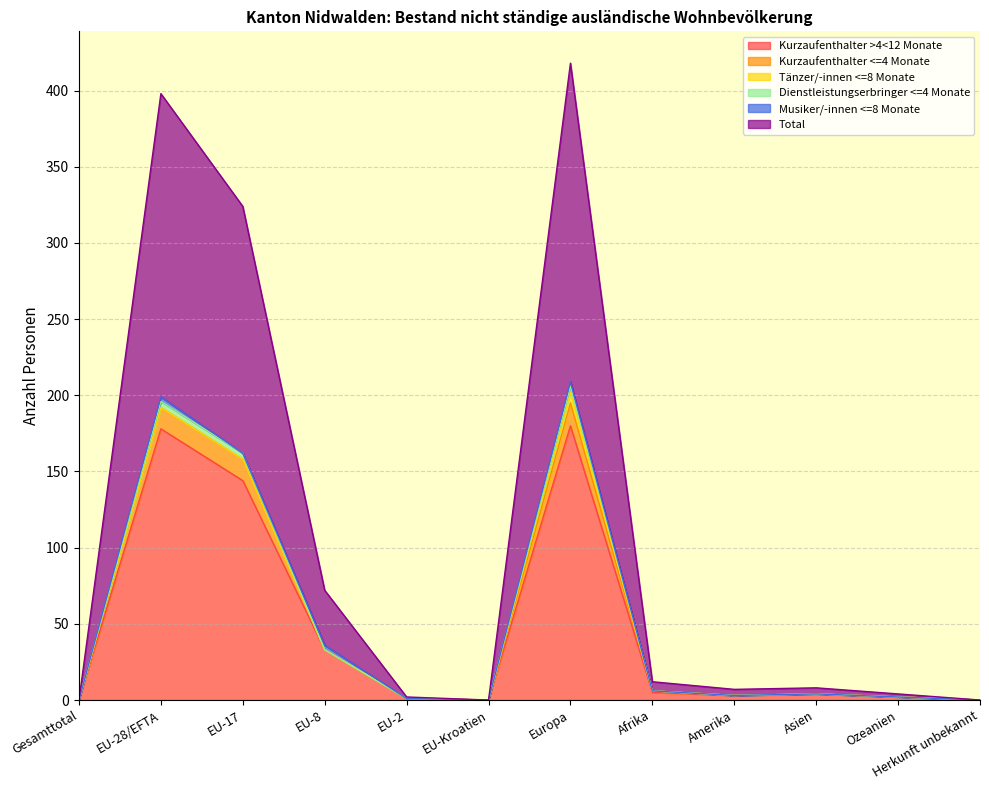

True or false: Kurzaufenthalter <=4 Monate and Total intersect in this chart.

False